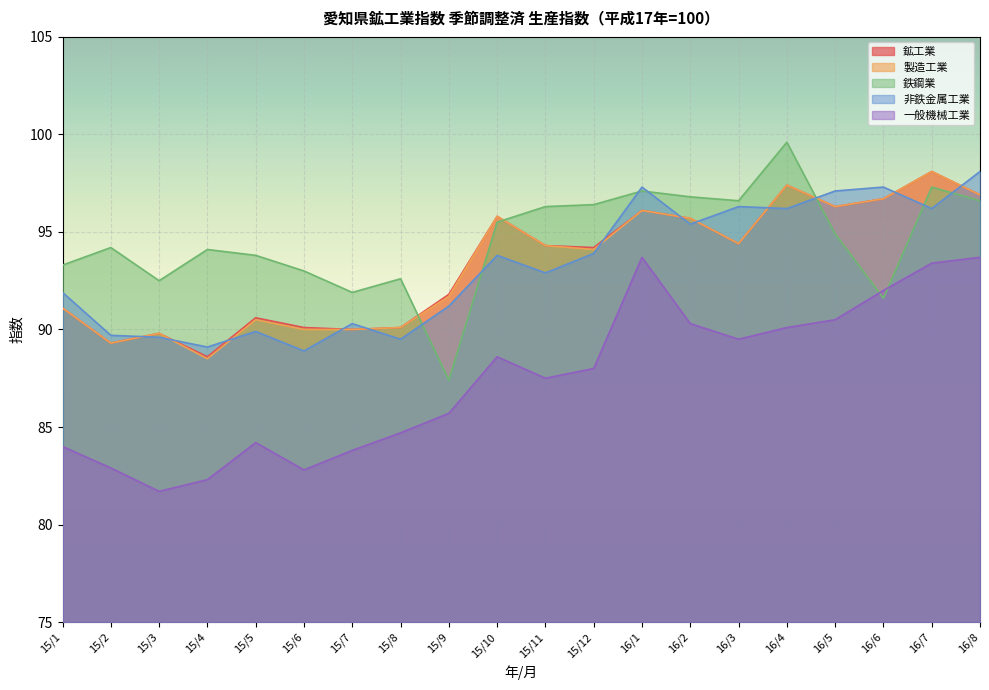

What is the spread (max minus min) of values at 15/7?

8.1